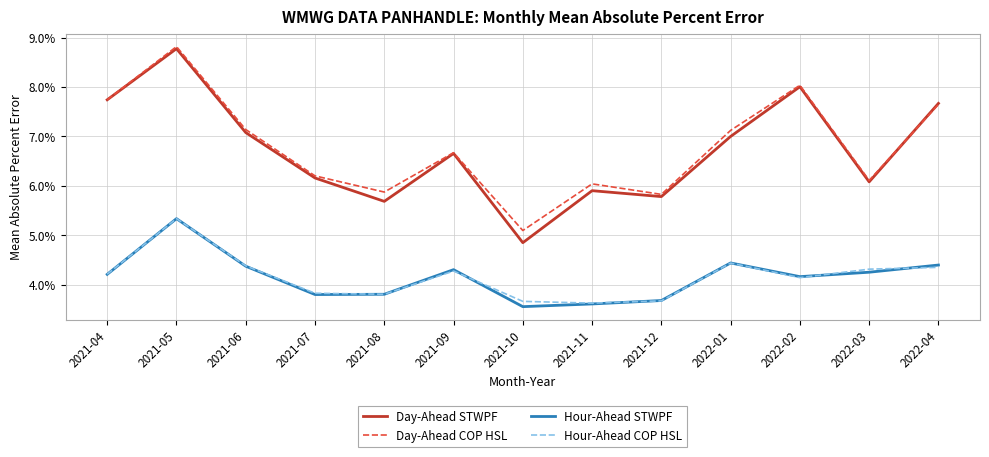

Which series changed the most between 2021-08 and 2022-01?

Day-Ahead STWPF